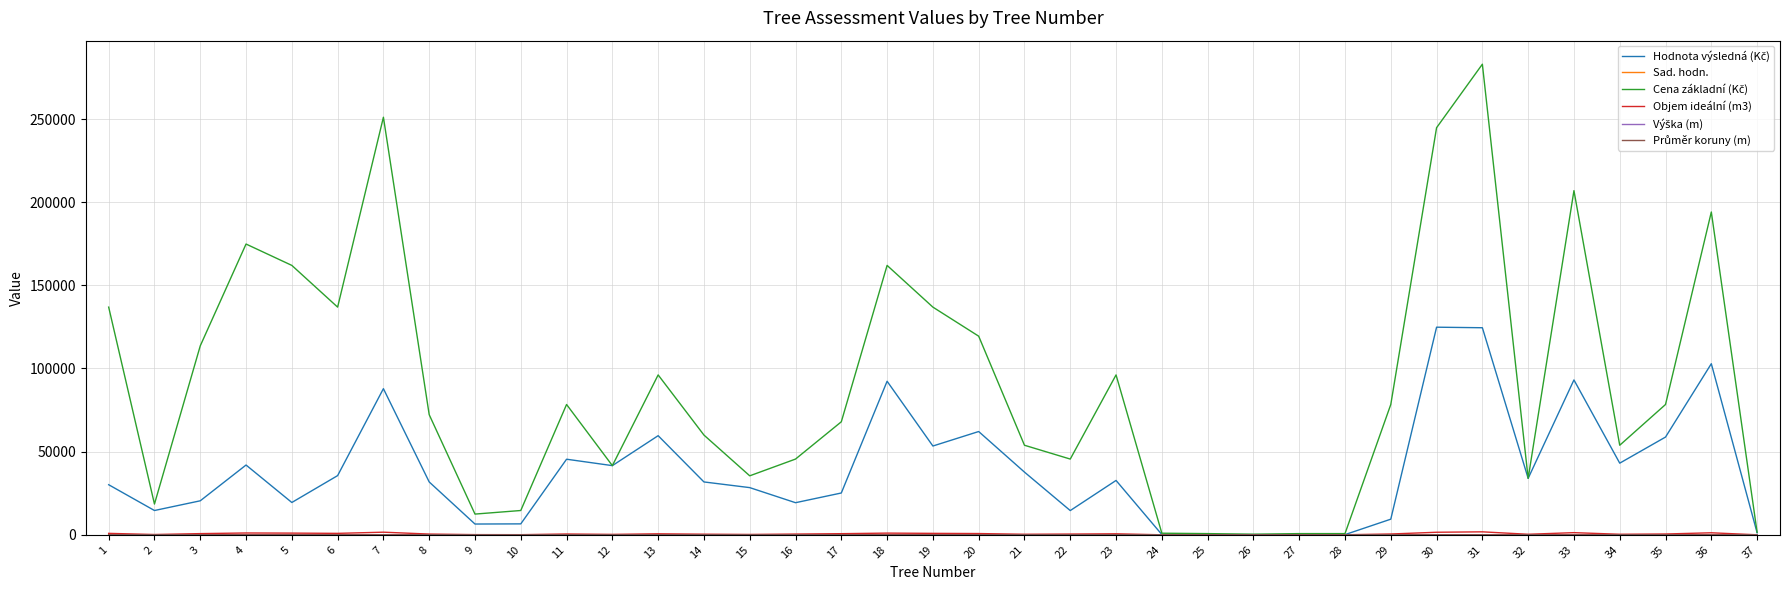

What is the greatest value displayed?

282970.0